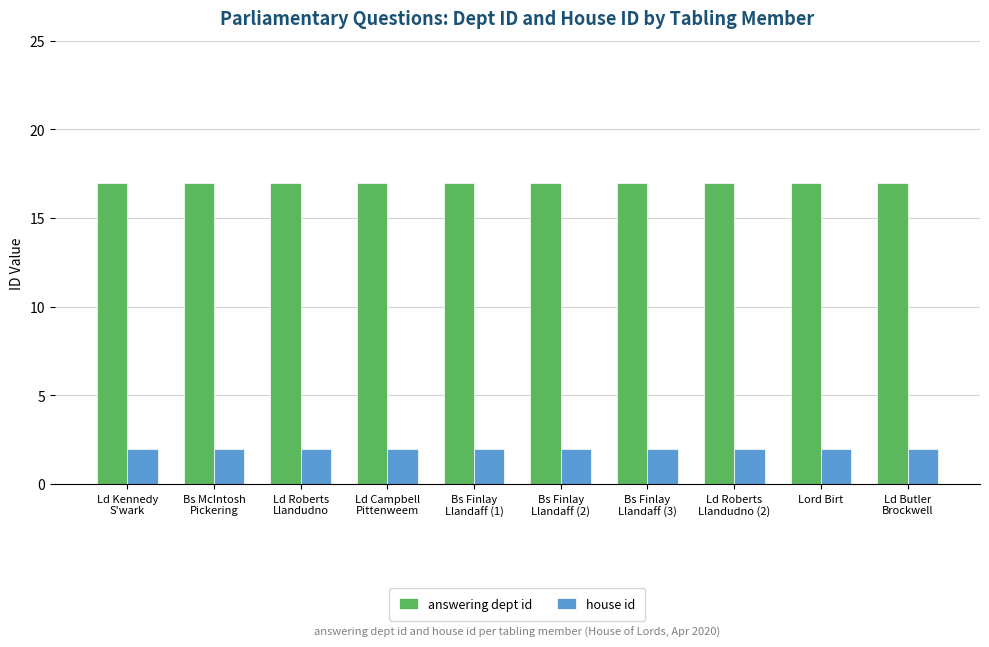

How many distinct data groups are displayed?

2